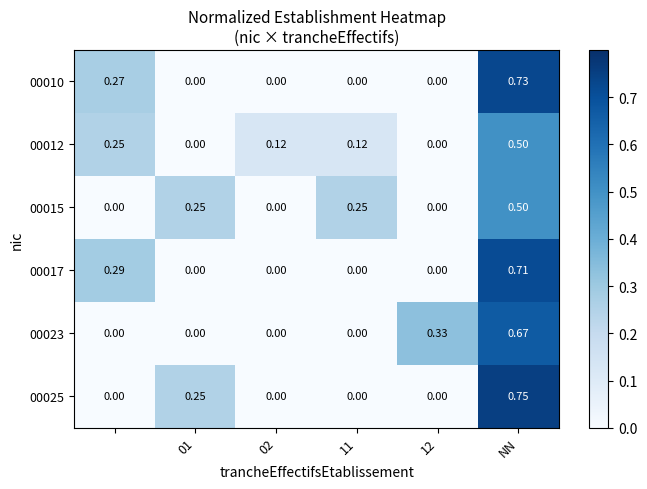

Is the value of 00023 at NN greater than the value of 00012 at 01?

Yes